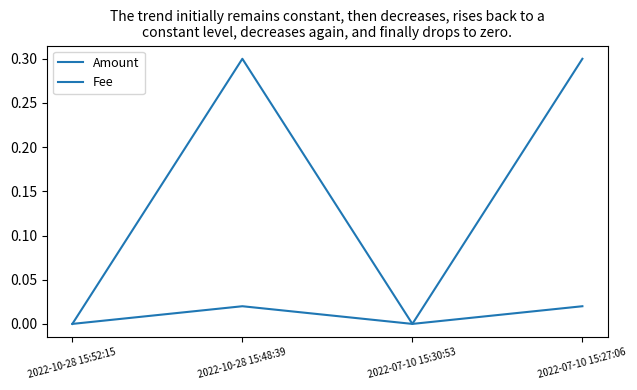

True or false: Amount and Fee intersect in this chart.

False